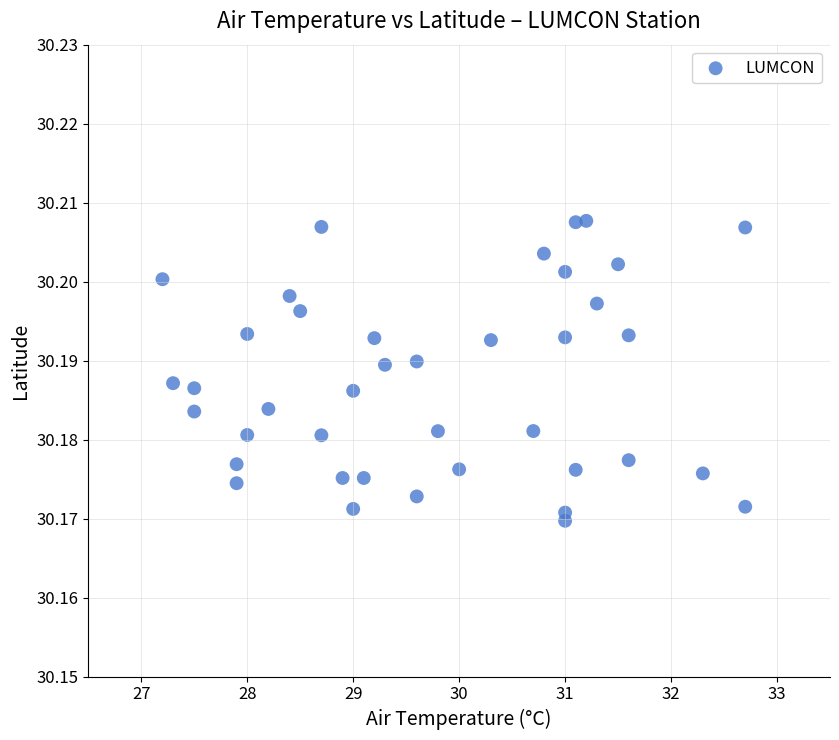

What is the range of X values (max minus min)?

5.5